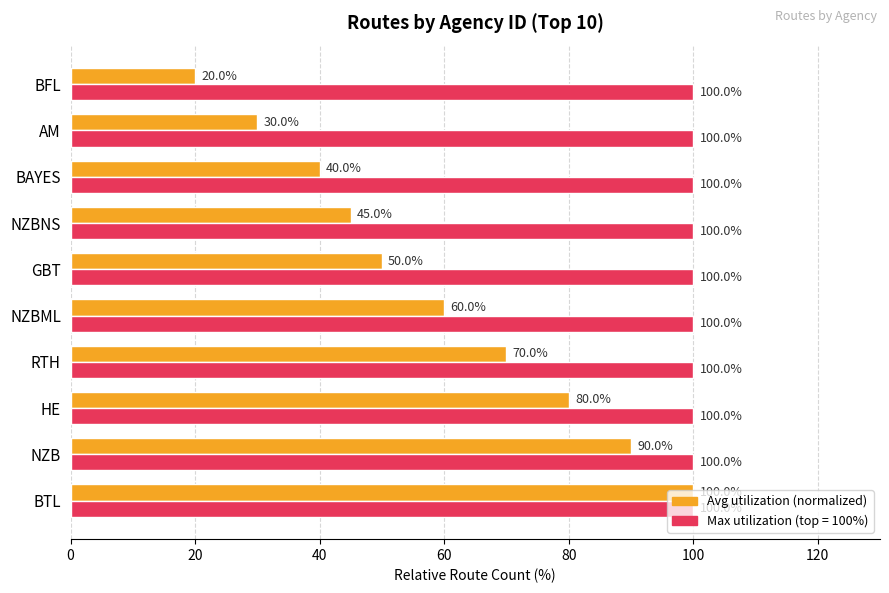

What is the total value across all series at GBT?

150